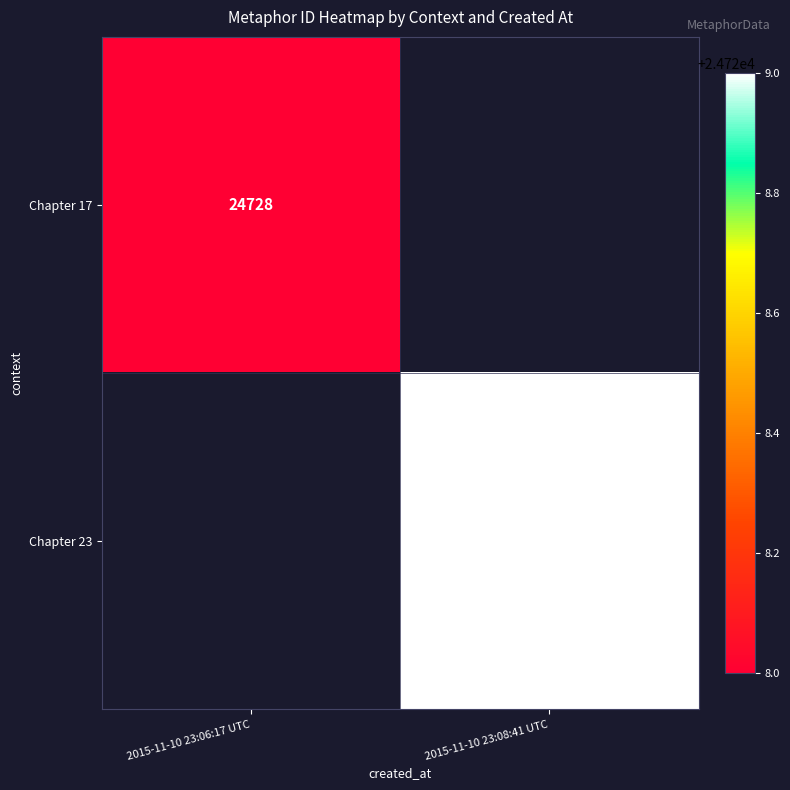

The value of Chapter 23 at 2015-11-10 23:08:41 UTC is 24729. True or false?

True